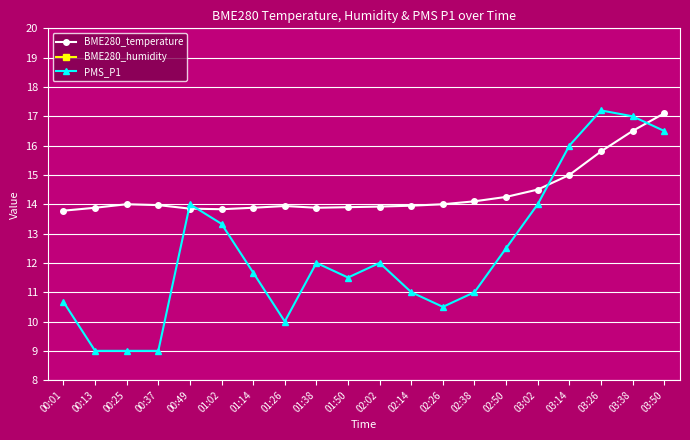

What is the value of the BME280_humidity point at the 3rd from the left?

77.1